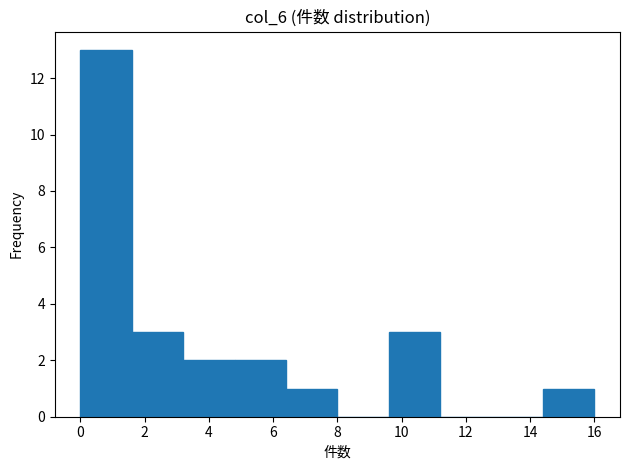

What is the height of the bar covering 6.4 to 8.0 on the x-axis? The values are not printed on the chart, so give them approximately, as read against the axis.

1